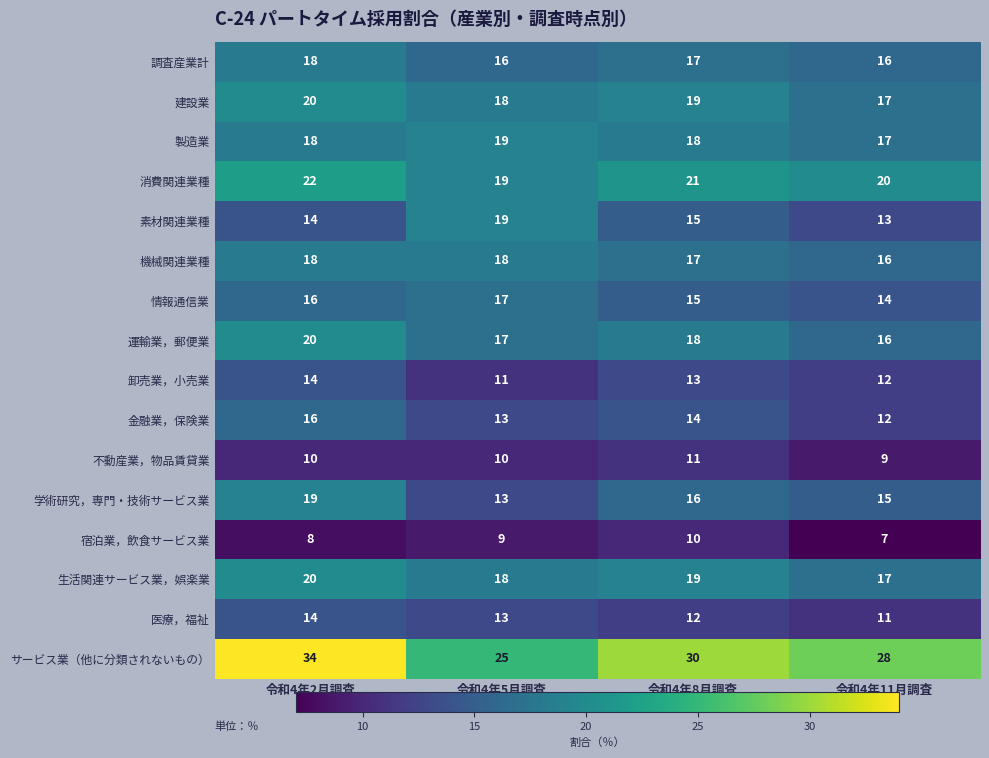

List the labels in order of 情報通信業 value, largest first.

令和4年5月調査, 令和4年2月調査, 令和4年8月調査, 令和4年11月調査